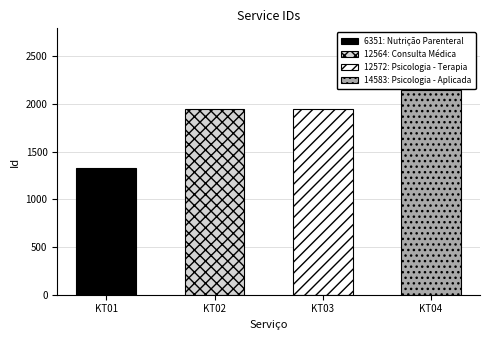

Which category has the highest value across all series?

14583: Psicologia - Aplicada